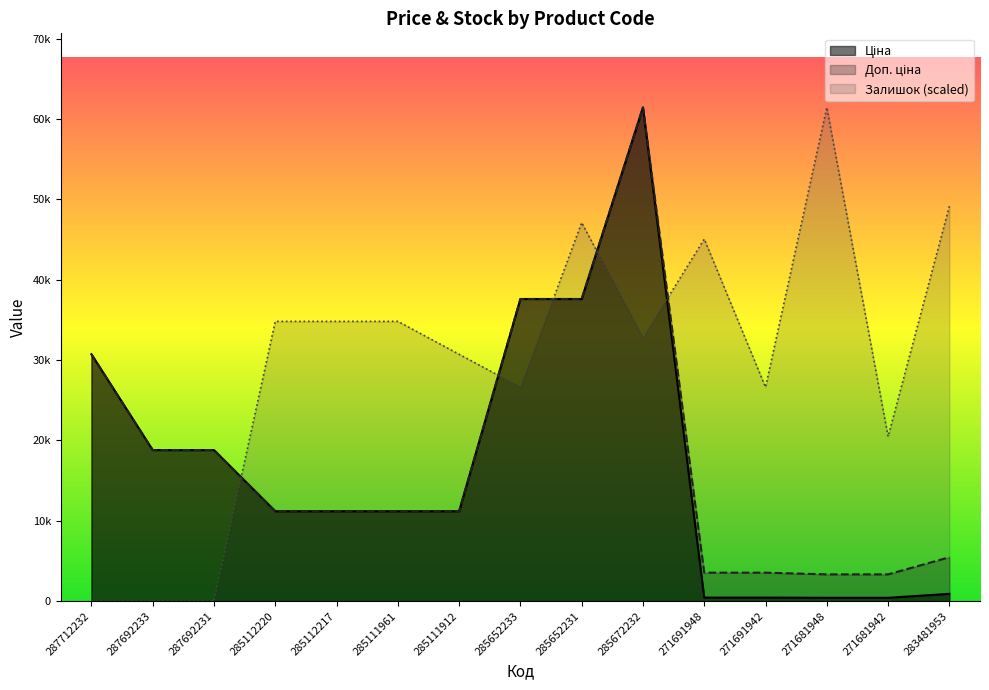

Reading left to right, transcribe all the data shown in this chart.

Ціна: 287712232=30717.1	287692233=18796.8	287692231=18796.8	285112220=11188.2	285112217=11188.2	285111961=11188.2	285111912=11188.2	285652233=37593.6	285652231=37593.6	285672232=61434.3	271691948=443.1	271691942=443.1	271681948=416.6	271681942=416.6	283481953=910.4
Доп. ціна: 287712232=30717.1	287692233=18796.8	287692231=18796.8	285112220=11188.2	285112217=11188.2	285111961=11188.2	285111912=11188.2	285652233=37593.6	285652231=37593.6	285672232=61434.3	271691948=3545.0	271691942=3545.0	271681948=3332.5	271681942=3332.5	283481953=5462.3
Залишок: 287712232=0.0	287692233=0.0	287692231=0.0	285112220=34812.7	285112217=34812.7	285111961=34812.7	285111912=30717.1	285652233=26621.5	285652231=47099.6	285672232=32764.9	271691948=45051.8	271691942=26621.5	271681948=61434.3	271681942=20478.1	283481953=49147.4